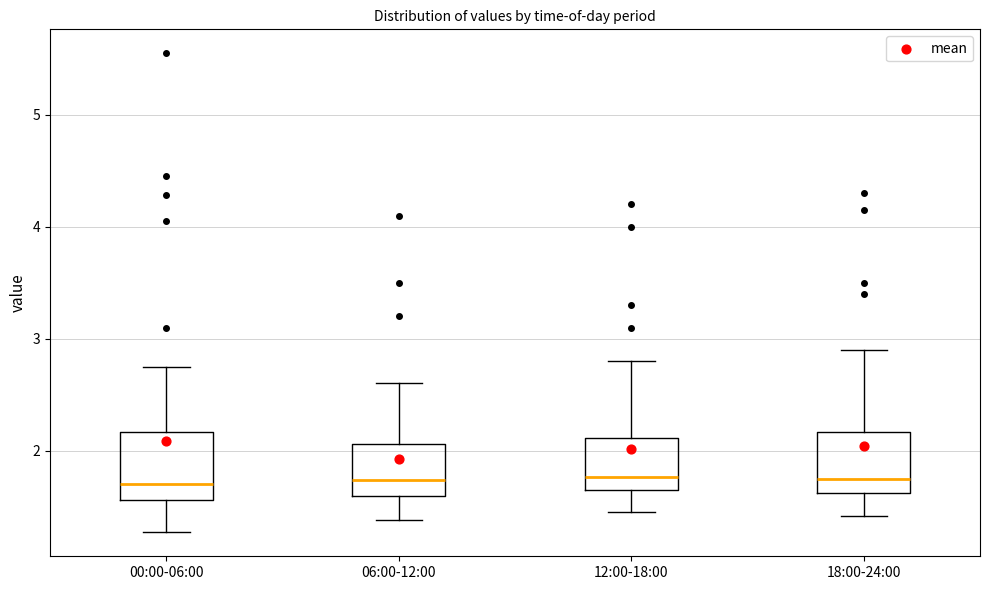

Reading left to right, transcribe this box plot: for each box, give where its median line is, the range the box spans, and where its two whiskers end, as read against the y-axis. The values are not printed on the chart, so give them approximately, as read against the axis.

00:00-06:00: median 1.7, box 1.6 to 2.2, whiskers 1.3 to 2.8
06:00-12:00: median 1.7, box 1.6 to 2.1, whiskers 1.4 to 2.6
12:00-18:00: median 1.8, box 1.7 to 2.1, whiskers 1.5 to 2.8
18:00-24:00: median 1.8, box 1.6 to 2.2, whiskers 1.4 to 2.9